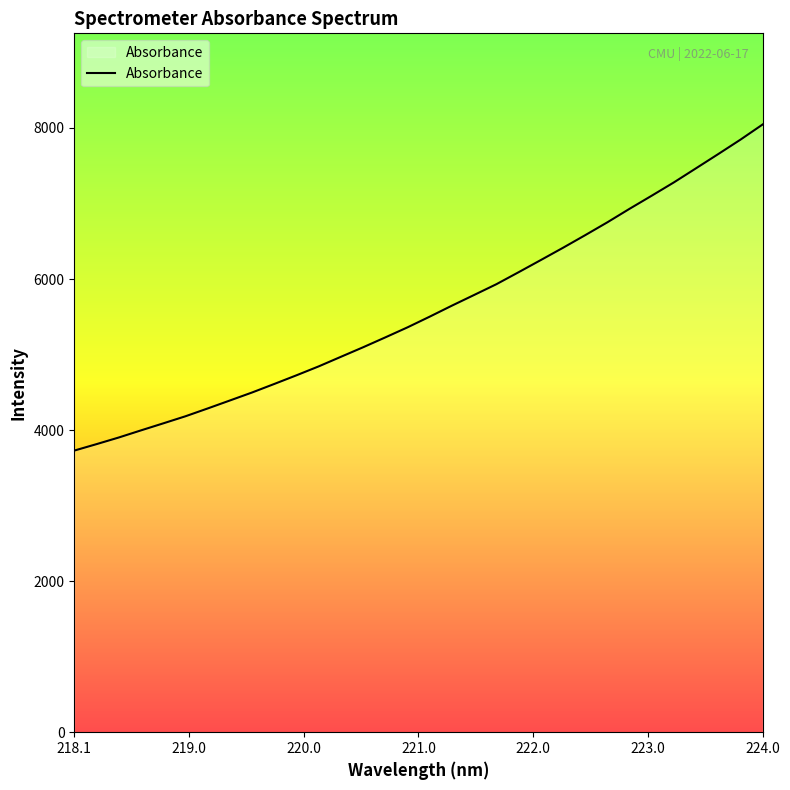

What is the difference between the maximum and minimum values?

4317.6